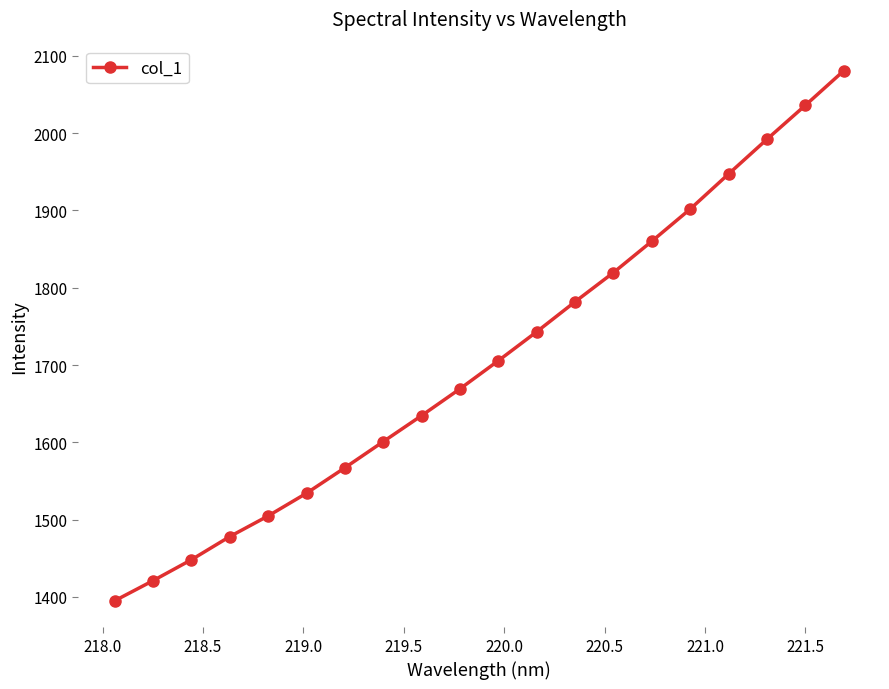

What is the average value?

1706.0